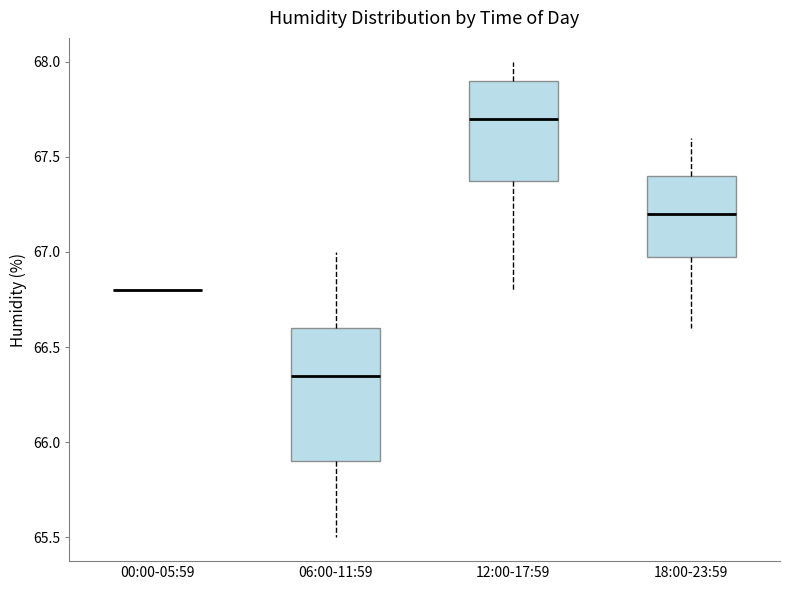

Which box is the tallest, from its lower edge to its upper edge?

06:00-11:59